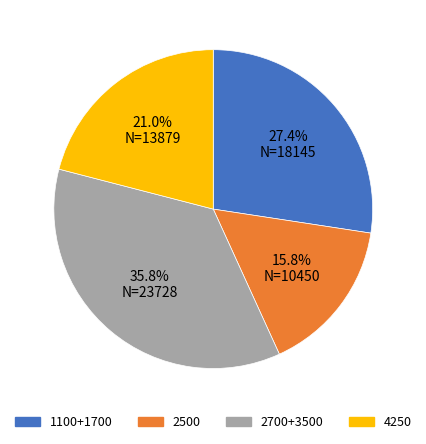

Is there a majority slice in this chart?

No